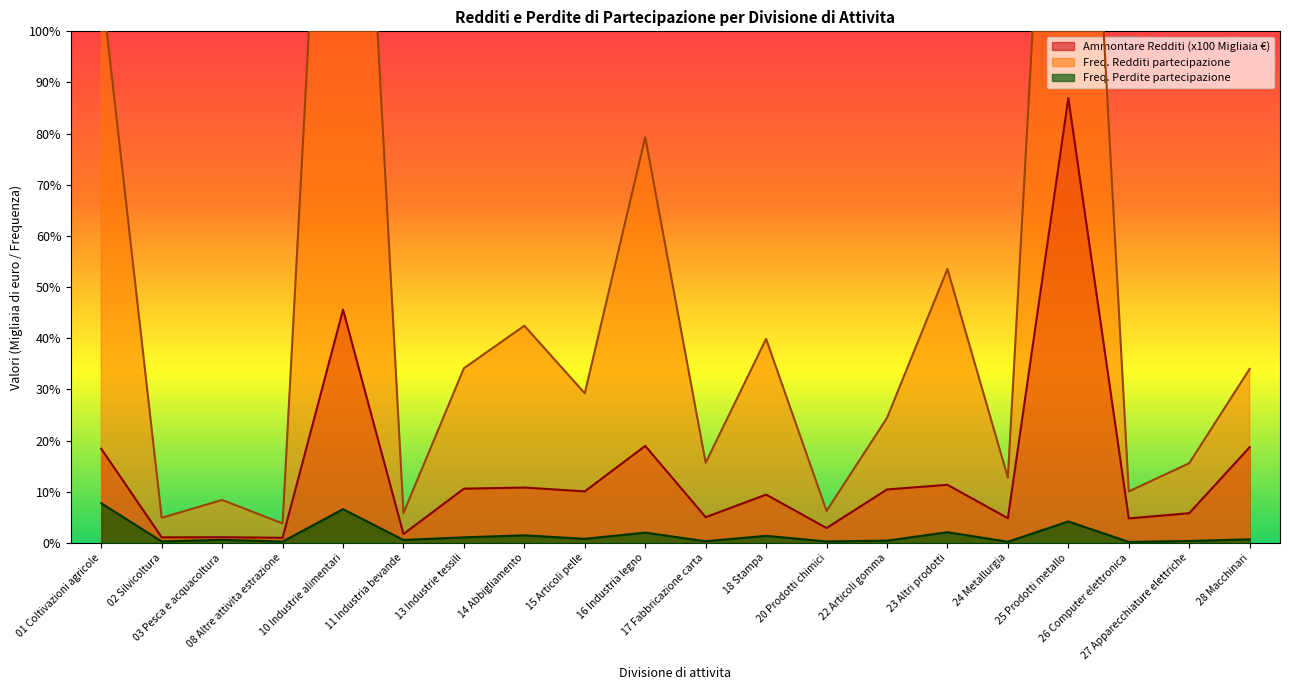

The value of Ammontare Redditi (Migliaia euro) at 13 Industrie tessili is 618.3. True or false?

False